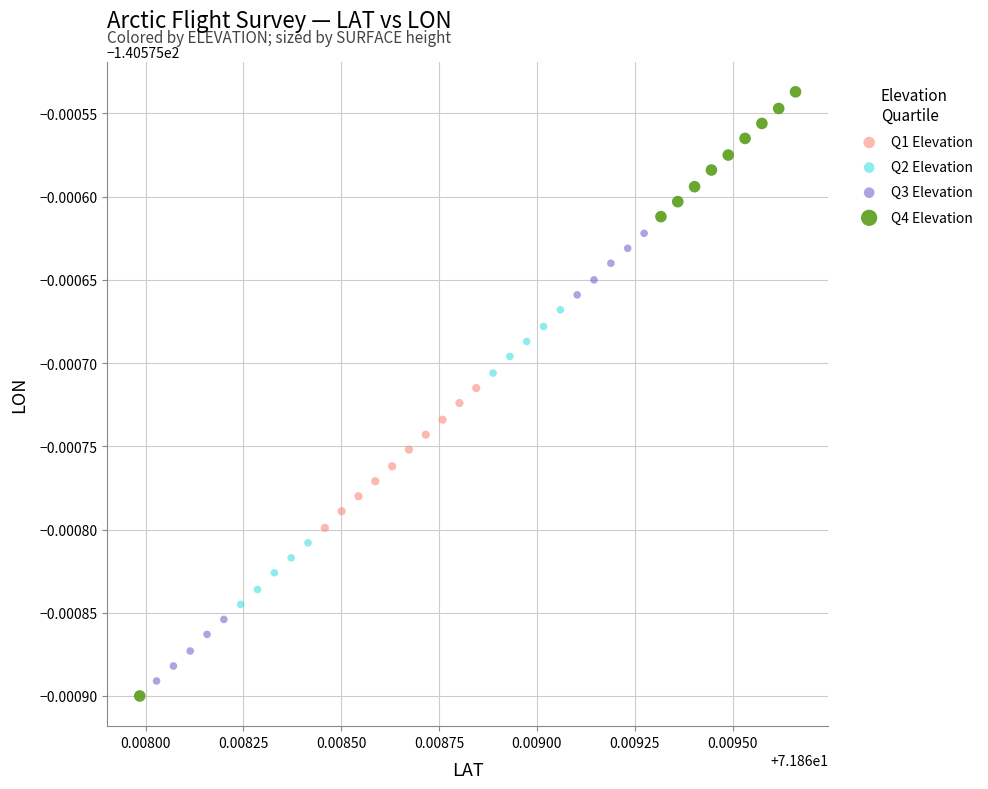

Which series has the widest spread of Y values?

Q4 Elevation